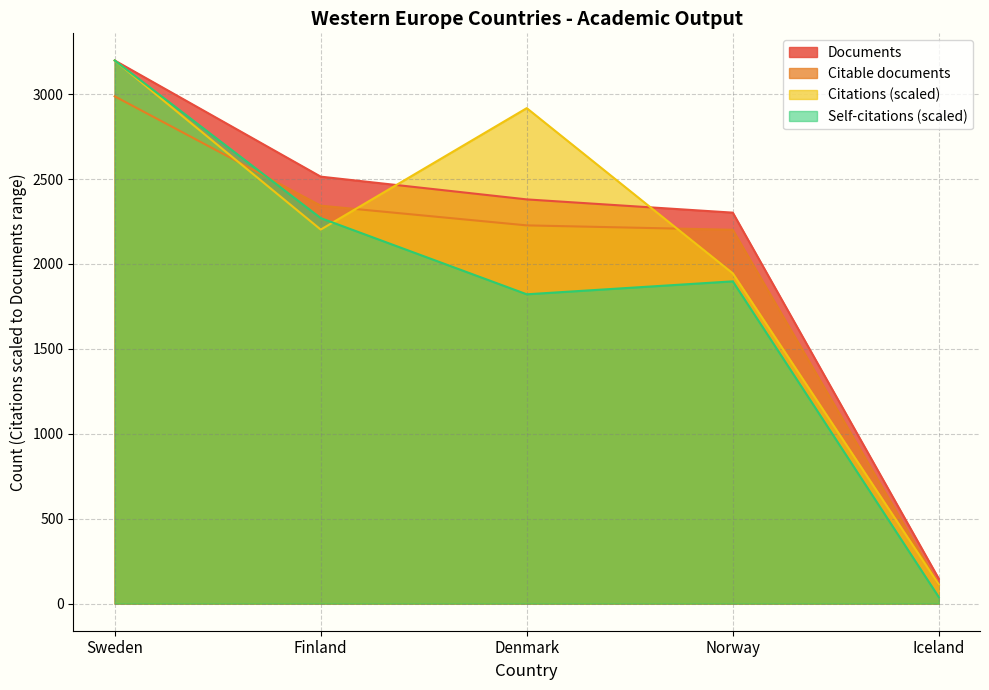

How many lines are shown in the chart?

4